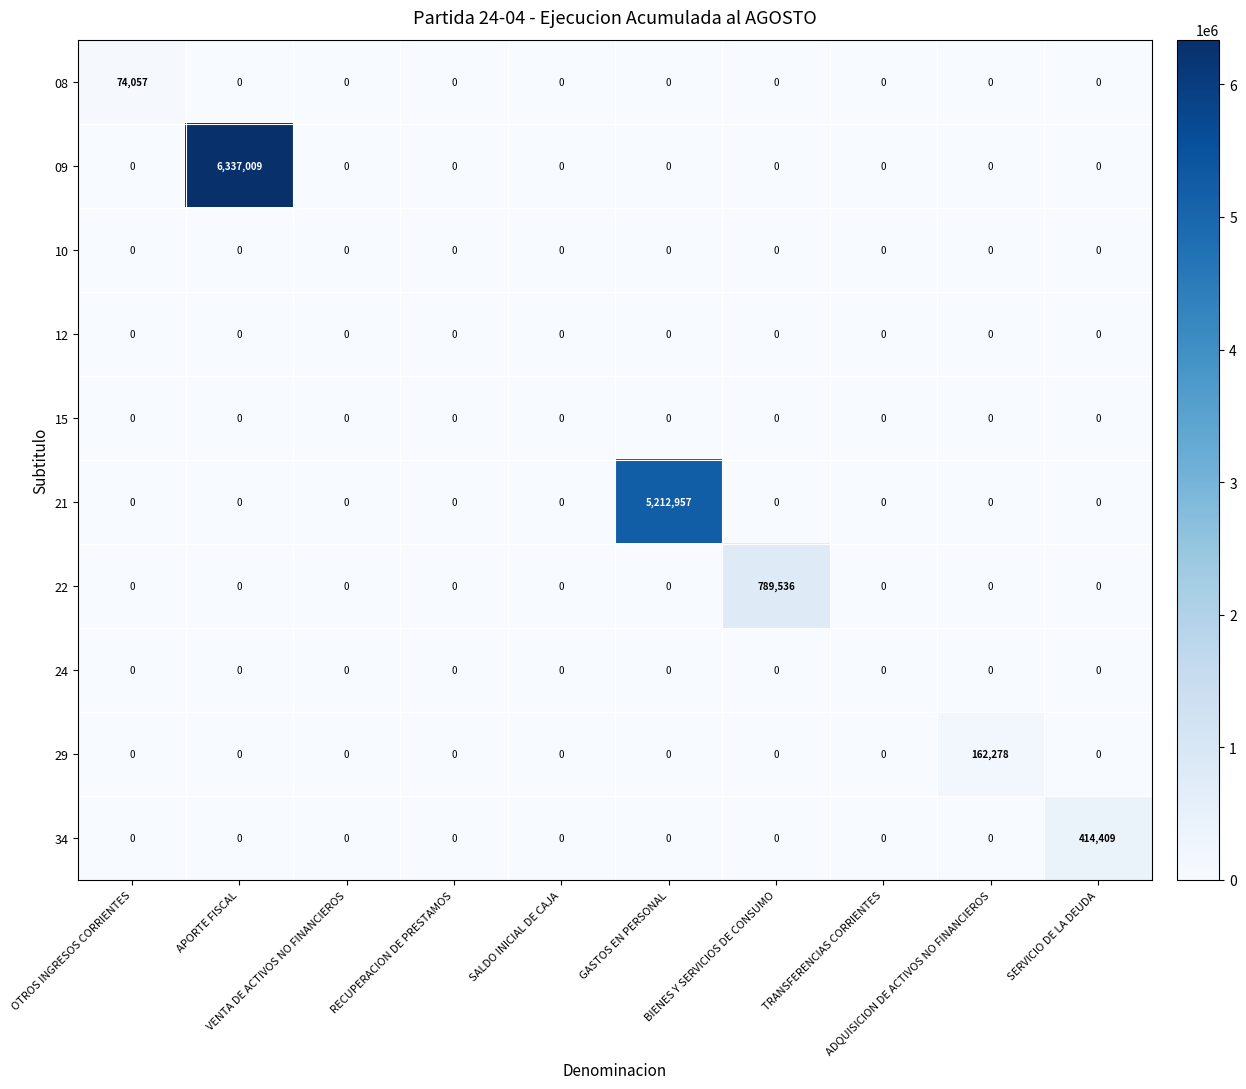

What is the difference between the maximum and second lowest values in the 09 series?

6337009